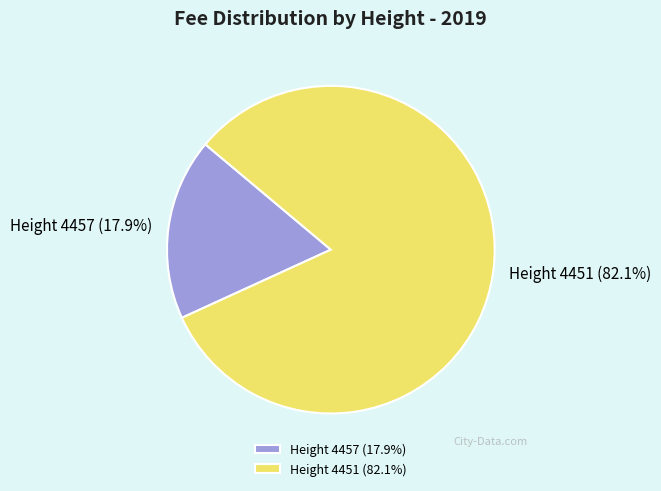

Which slice is the largest?

Height 4451 (82.1%)